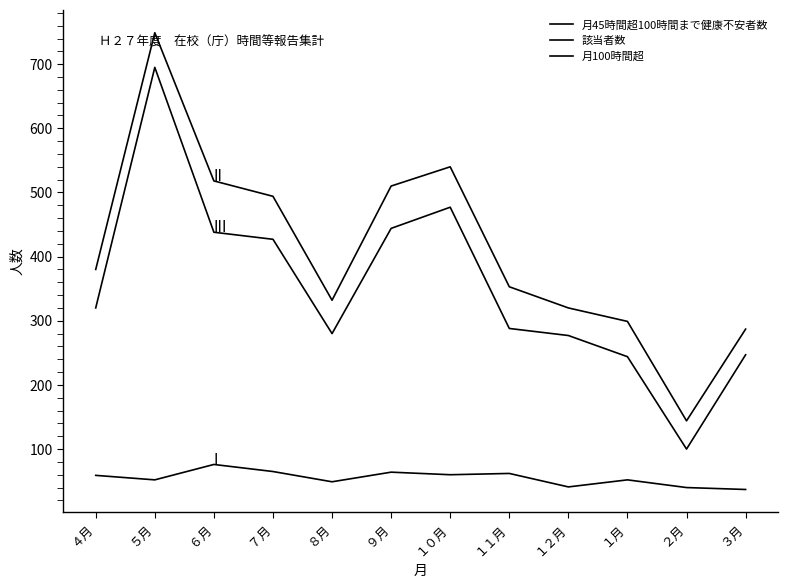

Reading left to right, list all the values displayed in this chart.

月45時間超100時間まで健康不安者数: ４月=59	５月=52	６月=76	７月=65	８月=49	９月=64	１０月=60	１１月=62	１２月=41	１月=52	２月=40	３月=37
該当者数: ４月=380	５月=749	６月=518	７月=494	８月=332	９月=510	１０月=540	１１月=353	１２月=320	１月=299	２月=144	３月=287
月100時間超: ４月=320	５月=695	６月=438	７月=427	８月=280	９月=444	１０月=477	１１月=288	１２月=277	１月=244	２月=100	３月=247